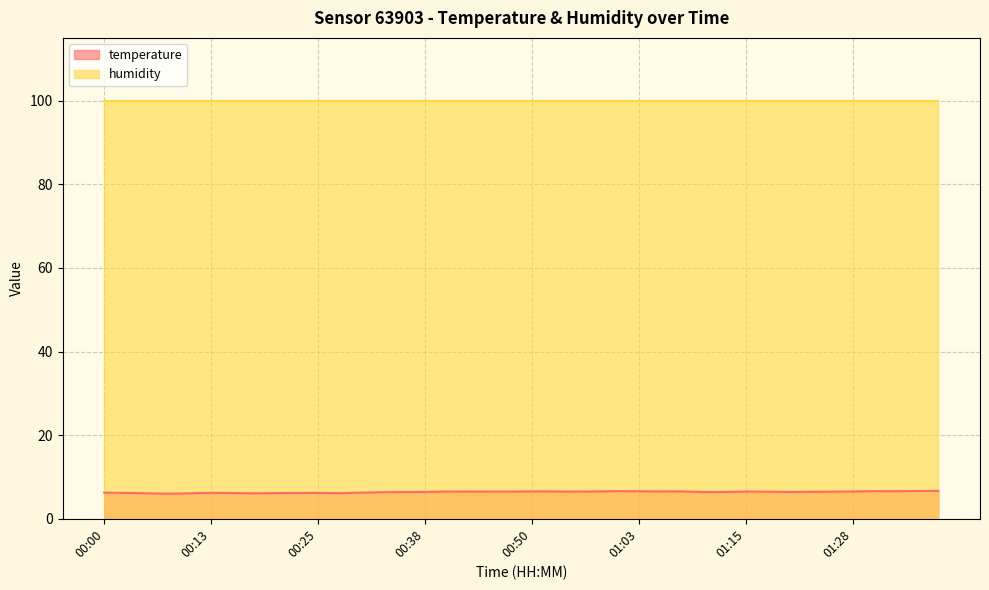

Does the chart have visible grid lines?

Yes